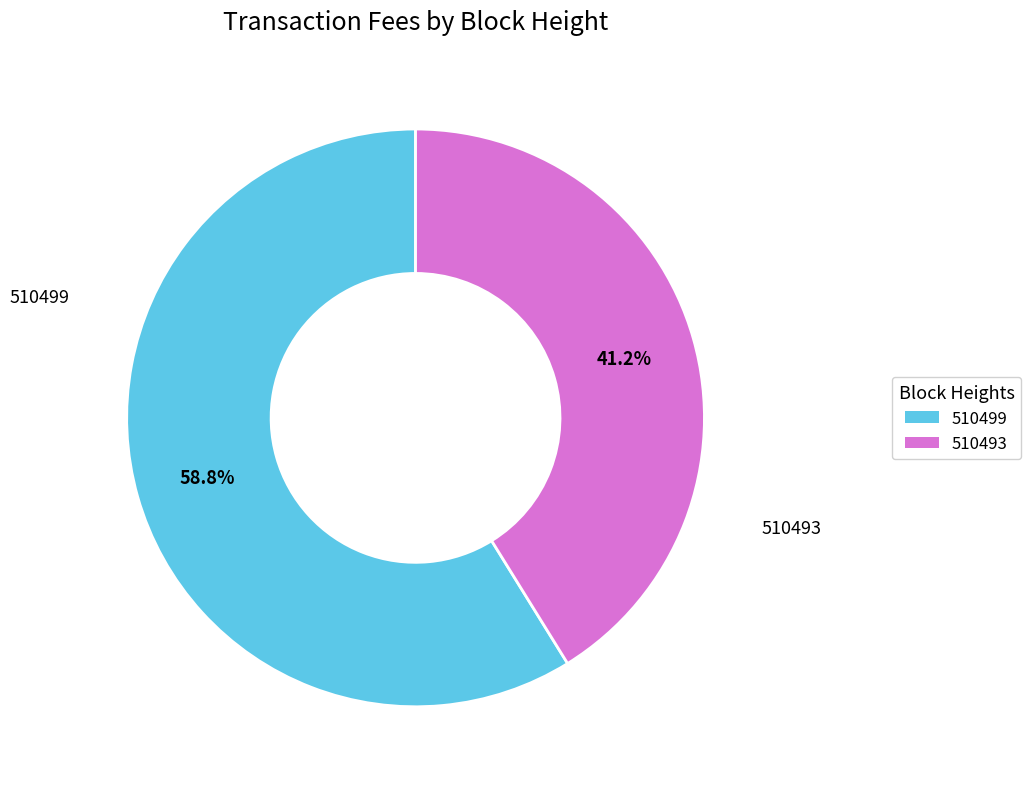

Rank the categories by value from highest to lowest.

510499, 510493